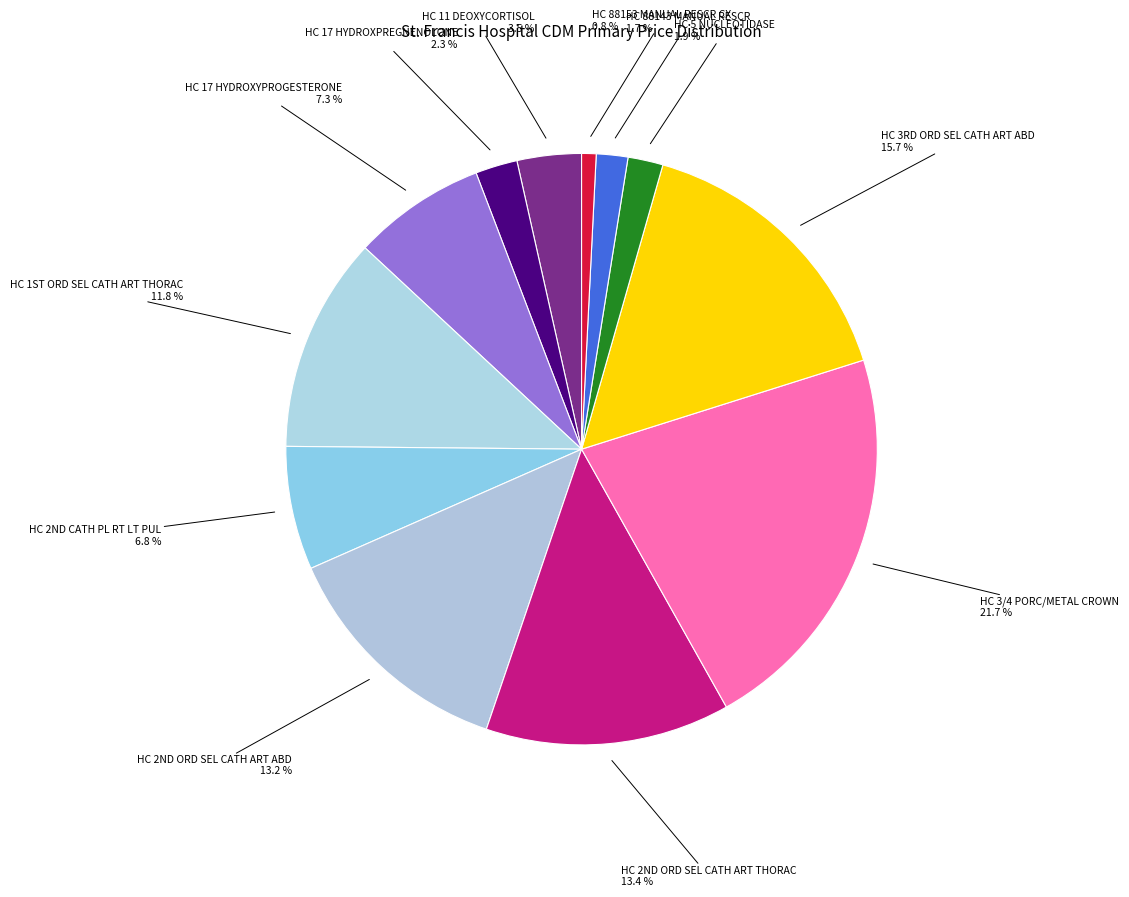

Which slice is the largest?

HC 3/4 PORC/METAL CROWN